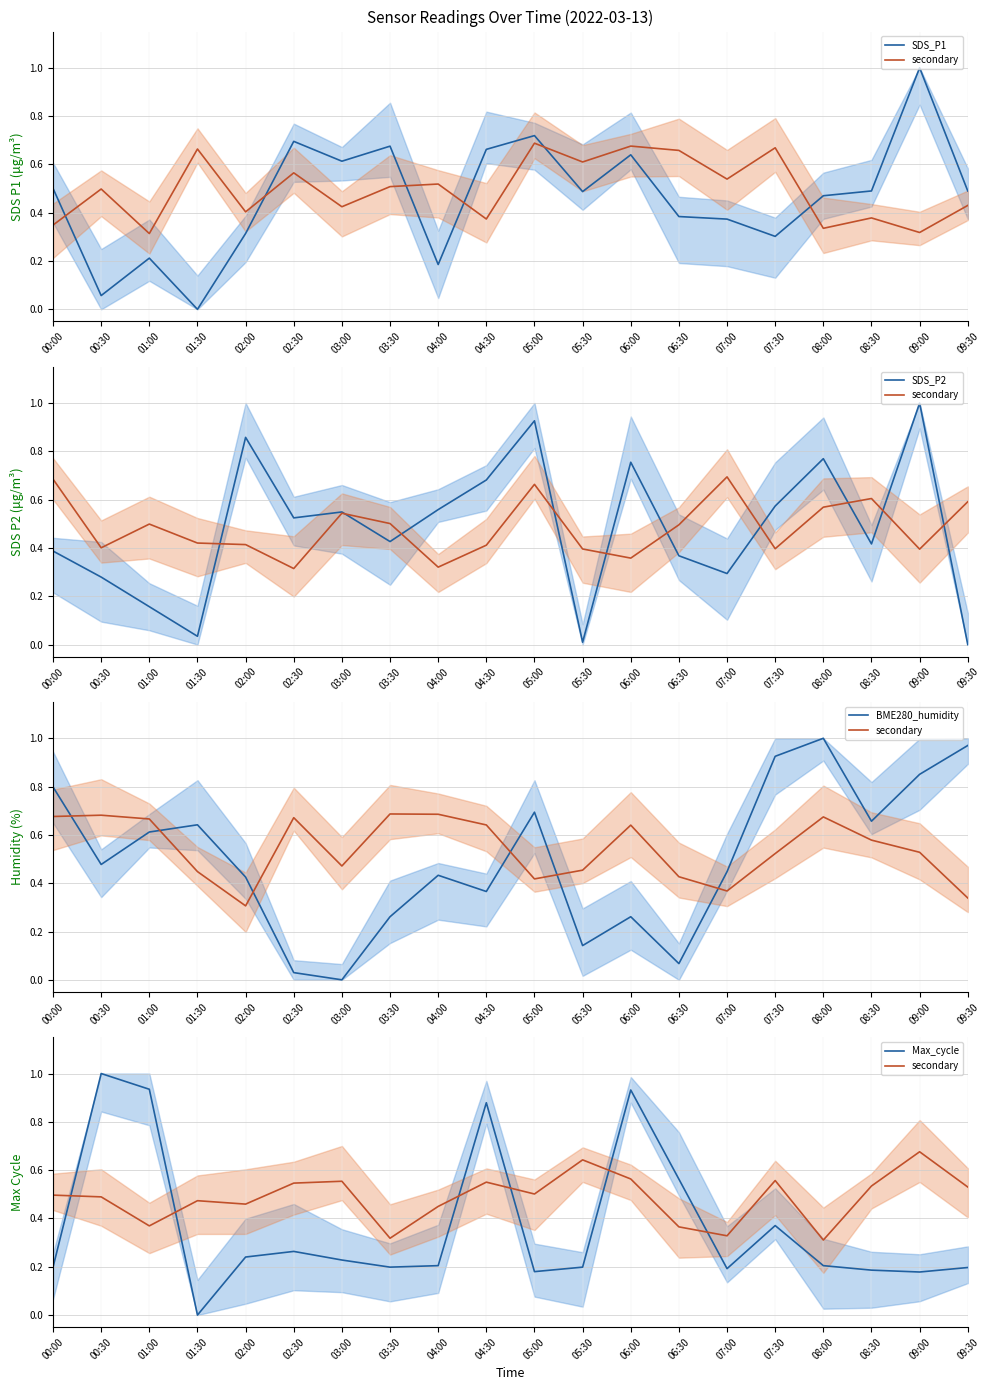

How many data points in SDS_P2 are above 0?

19